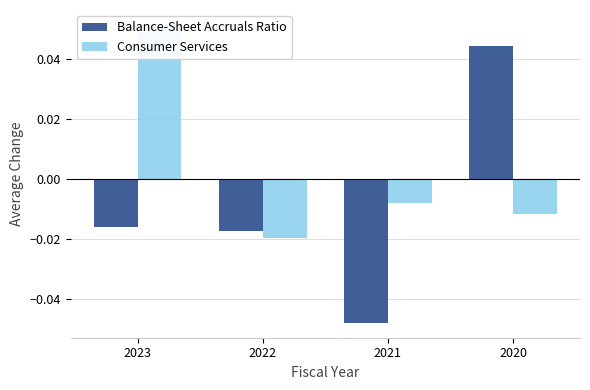

Which series has the largest range (max minus min)?

Balance-Sheet Accruals Ratio